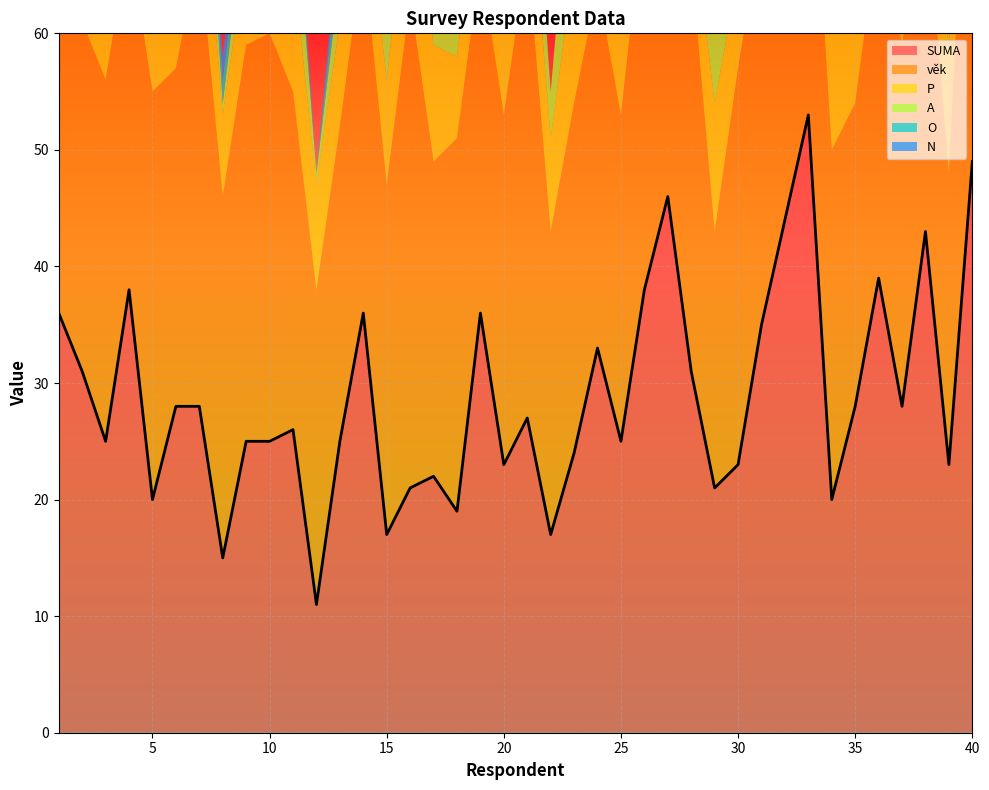

Reading left to right, transcribe all the data shown in this chart.

SUMA: 1=36	2=31	3=25	4=38	5=20	6=28	7=28	8=15	9=25	10=25	11=26	12=11	13=25	14=36	15=17	16=21	17=22	18=19	19=36	20=23	21=27	22=17	23=24	24=33	25=25	26=38	27=46	28=31	29=21	30=23	31=35	32=44	33=53	34=20	35=28	36=39	37=28	38=43	39=23	40=49
věk: 1=31	2=30	3=31	4=30	5=35	6=29	7=39	8=31	9=34	10=35	11=29	12=27	13=27	14=31	15=30	16=42	17=27	18=32	19=30	20=30	21=40	22=26	23=30	24=31	25=28	26=33	27=29	28=35	29=22	30=34	31=34	32=34	33=29	34=30	35=26	36=30	37=31	38=29	39=25	40=39
P: 1=4	2=7	3=8	4=8	5=11	6=12	7=10	8=7	9=8	10=12	11=11	12=9	13=9	14=7	15=9	16=11	17=10	18=7	19=8	20=9	21=9	22=8	23=12	24=9	25=10	26=9	27=2	28=5	29=11	30=8	31=7	32=4	33=0	34=11	35=10	36=4	37=7	38=1	39=11	40=3
A: 1=4	2=7	3=8	4=9	5=6	6=12	7=9	8=1	9=4	10=6	11=8	12=1	13=4	14=8	15=4	16=8	17=4	18=4	19=4	20=5	21=8	22=4	23=12	24=9	25=8	26=6	27=0	28=3	29=9	30=5	31=3	32=5	33=5	34=9	35=10	36=3	37=4	38=0	39=10	40=5
O: 1=5	2=3	3=3	4=4	5=0	6=1	7=2	8=2	9=2	10=1	11=2	12=0	13=3	14=6	15=0	16=0	17=1	18=2	19=2	20=1	21=2	22=0	23=0	24=4	25=3	26=5	27=6	28=3	29=0	30=3	31=7	32=6	33=9	34=0	35=1	36=4	37=1	38=8	39=0	40=12
N: 1=6	2=3	3=3	4=4	5=0	6=1	7=2	8=2	9=3	10=2	11=2	12=0	13=2	14=6	15=3	16=0	17=2	18=1	19=5	20=2	21=1	22=0	23=0	24=3	25=2	26=6	27=9	28=5	29=0	30=1	31=5	32=6	33=10	34=0	35=1	36=7	37=4	38=8	39=0	40=8